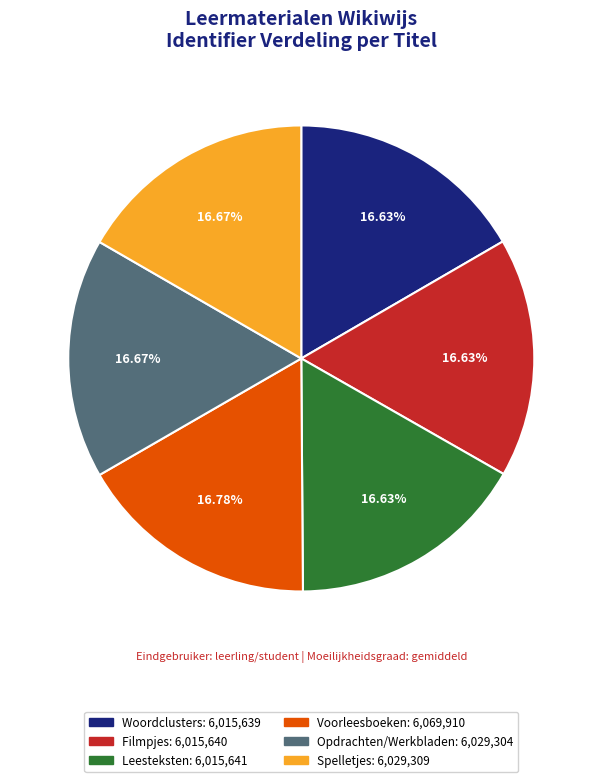

Does any single category account for the majority?

No